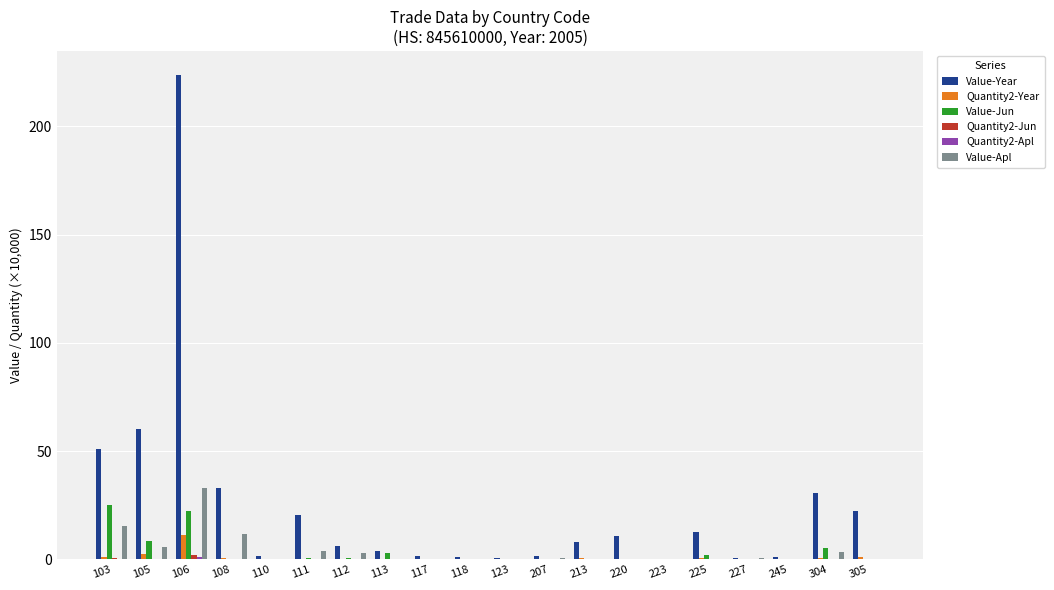

Is it true that Value-Apl equals 3.8 at 111?

True